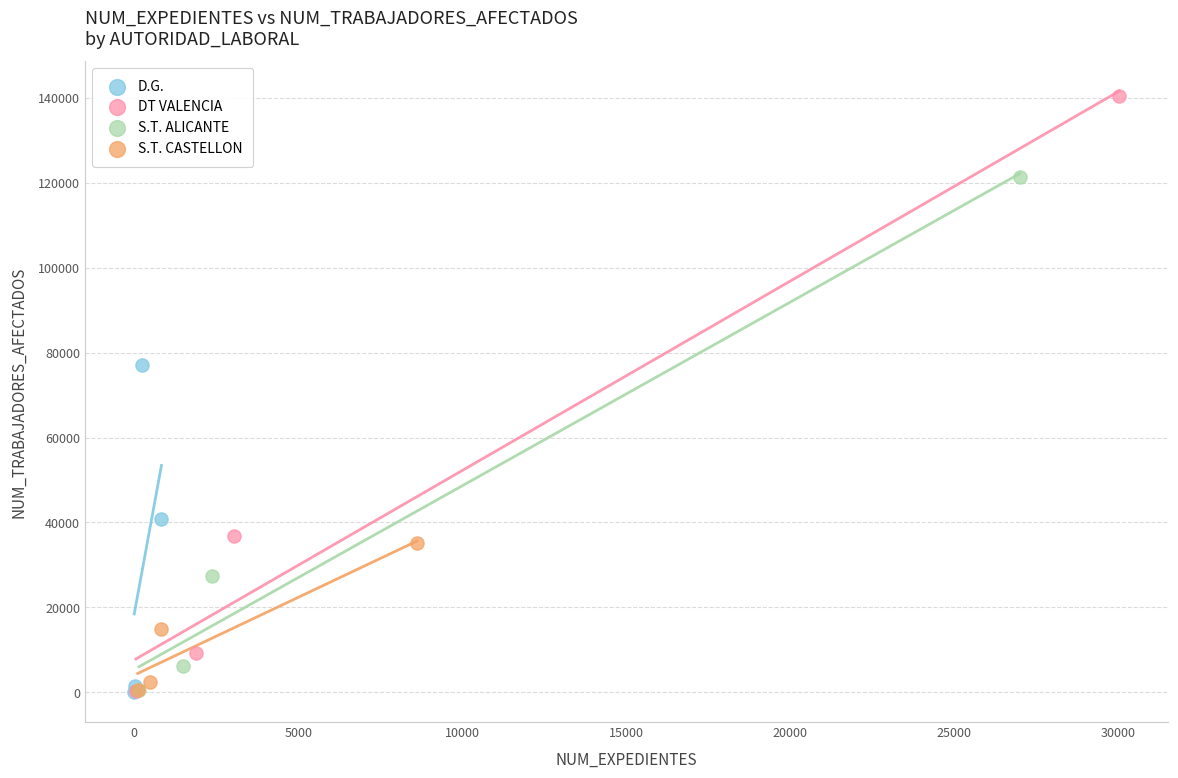

Which series reaches the maximum Y coordinate?

DT VALENCIA